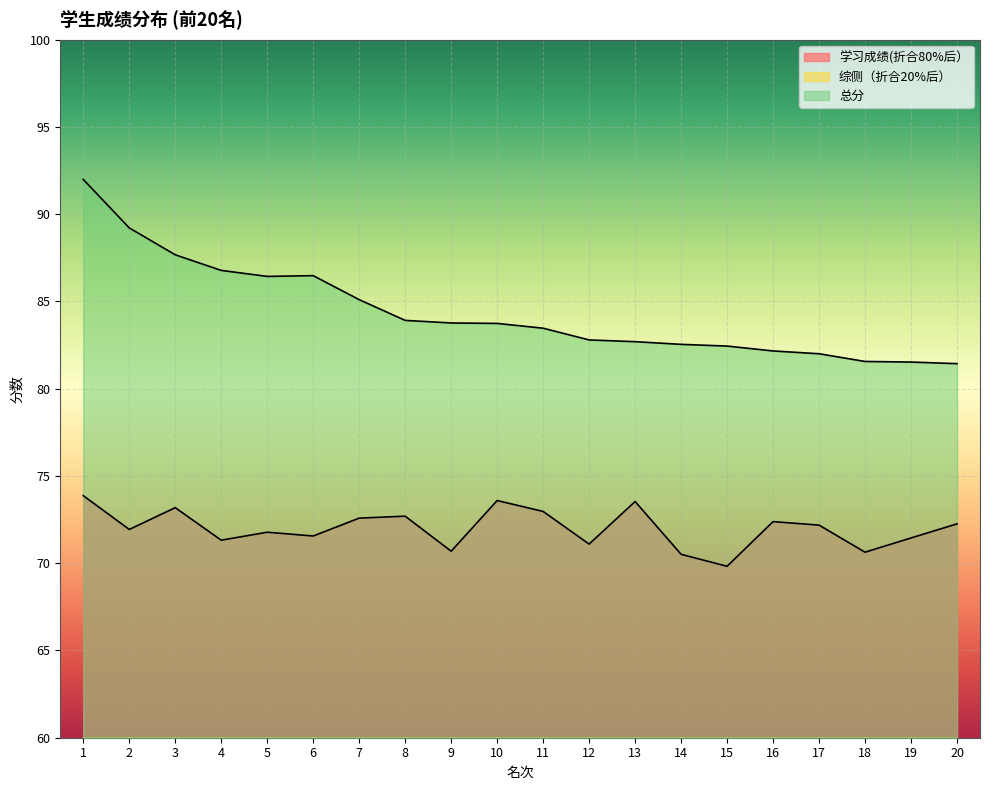

Reading right to left, list all the values displayed in this chart.

学习成绩(折合80%后）: 20=72.3	19=71.4	18=70.6	17=72.2	16=72.4	15=69.8	14=70.5	13=73.5	12=71.1	11=73.0	10=73.6	9=70.7	8=72.7	7=72.6	6=71.6	5=71.8	4=71.3	3=73.2	2=71.9	1=73.9
综侧（折合20%后）: 20=9.2	19=10.1	18=10.9	17=9.8	16=9.8	15=12.6	14=12.0	13=9.2	12=11.7	11=10.5	10=10.2	9=13.1	8=11.2	7=12.5	6=14.9	5=14.7	4=15.5	3=14.5	2=17.3	1=18.1
总分: 20=81.4	19=81.5	18=81.6	17=82.0	16=82.2	15=82.4	14=82.5	13=82.7	12=82.8	11=83.5	10=83.7	9=83.8	8=83.9	7=85.1	6=86.5	5=86.4	4=86.8	3=87.7	2=89.2	1=92.0